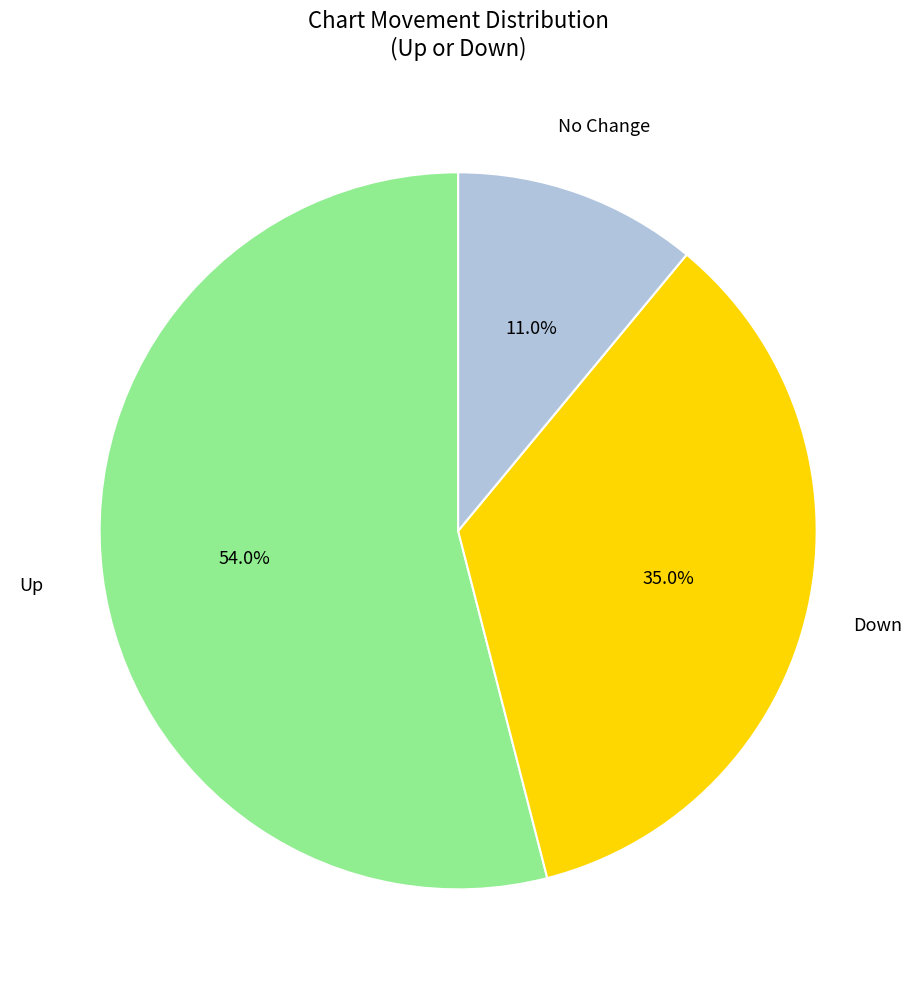

Is there any slice that represents more than half of the pie?

Yes